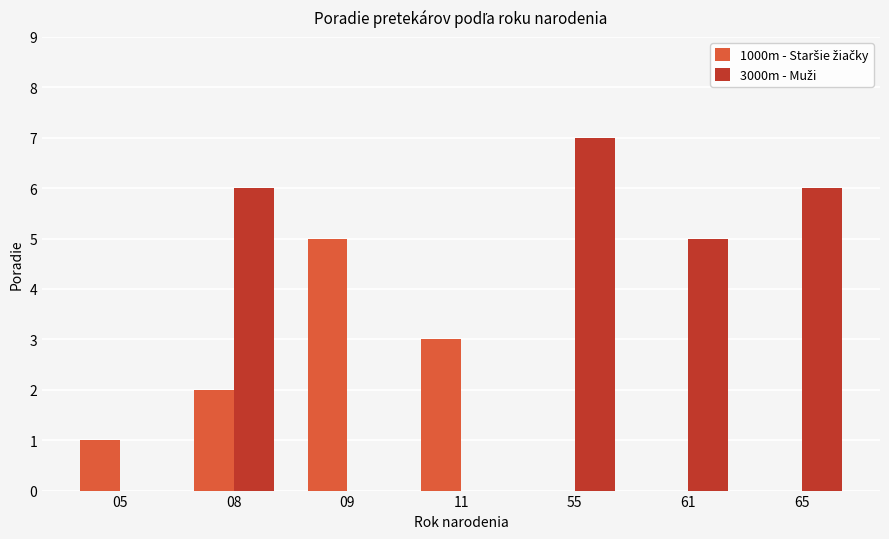

How many series are shown in this chart?

2